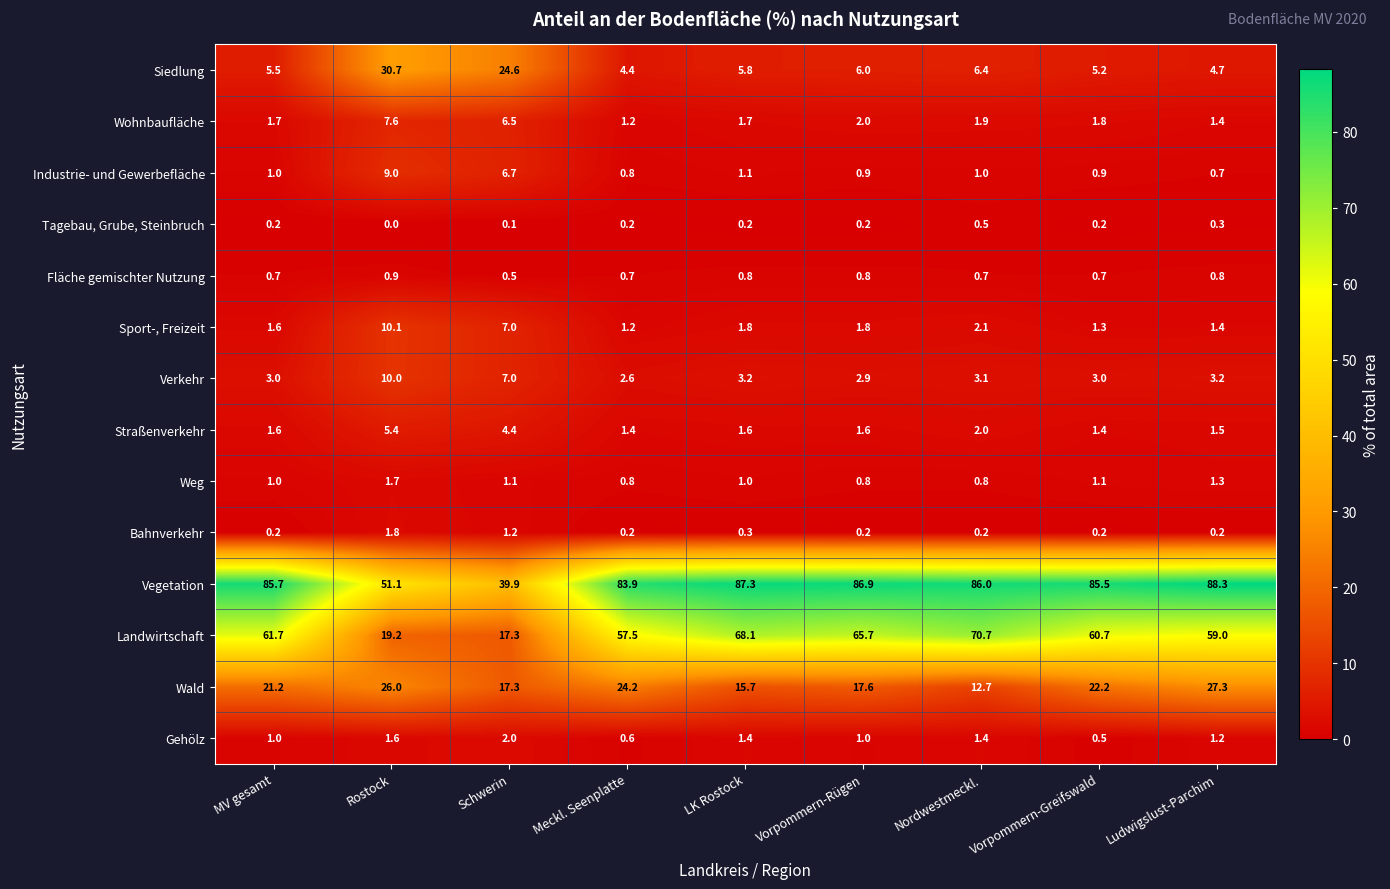

True or false: Gehölz has a value of 1.6 at Rostock.

True